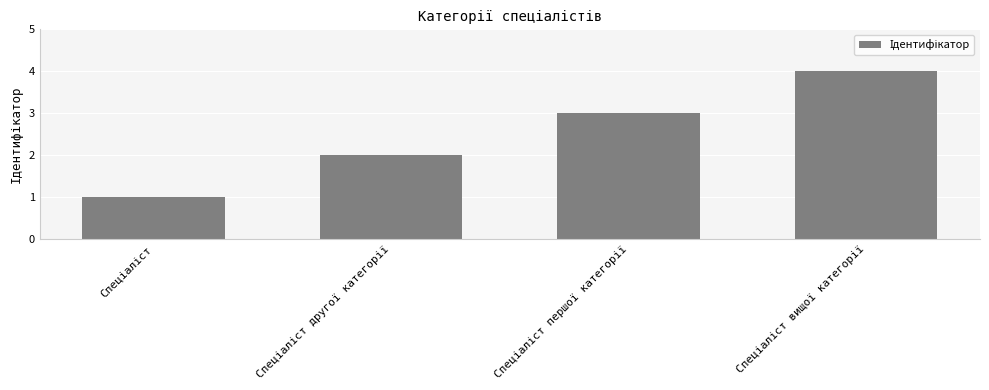

What is the sum of all values?

10